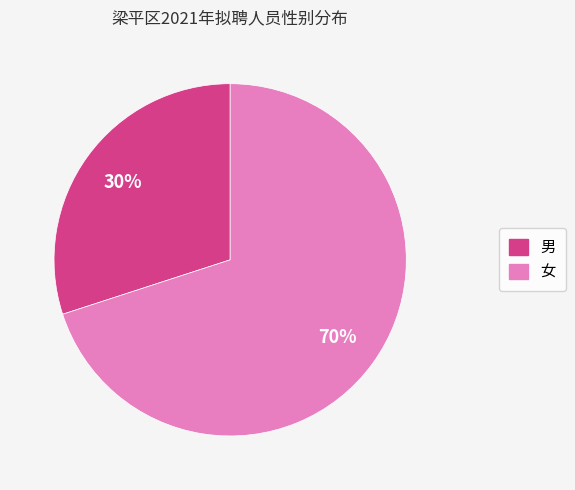

To the nearest percent, what portion does 女 represent?

70%